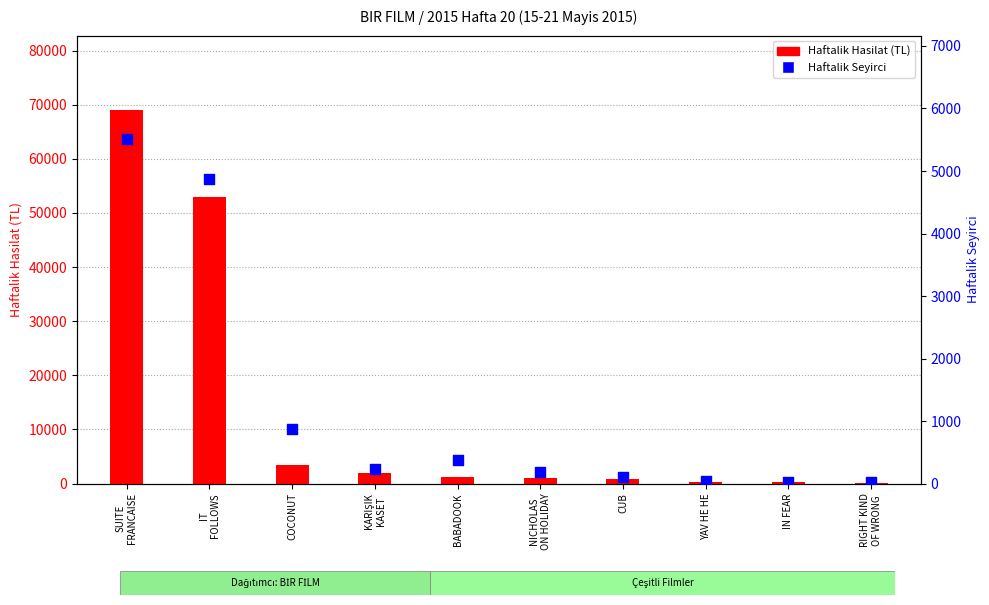

Which series reaches the minimum Y coordinate?

Haftalik Seyirci